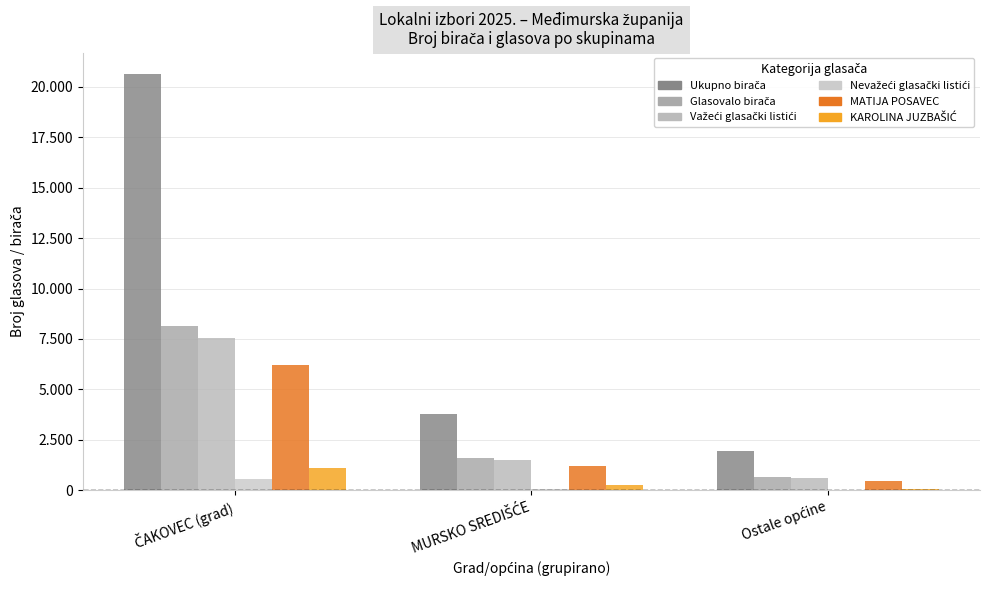

Are the bars horizontal?

No